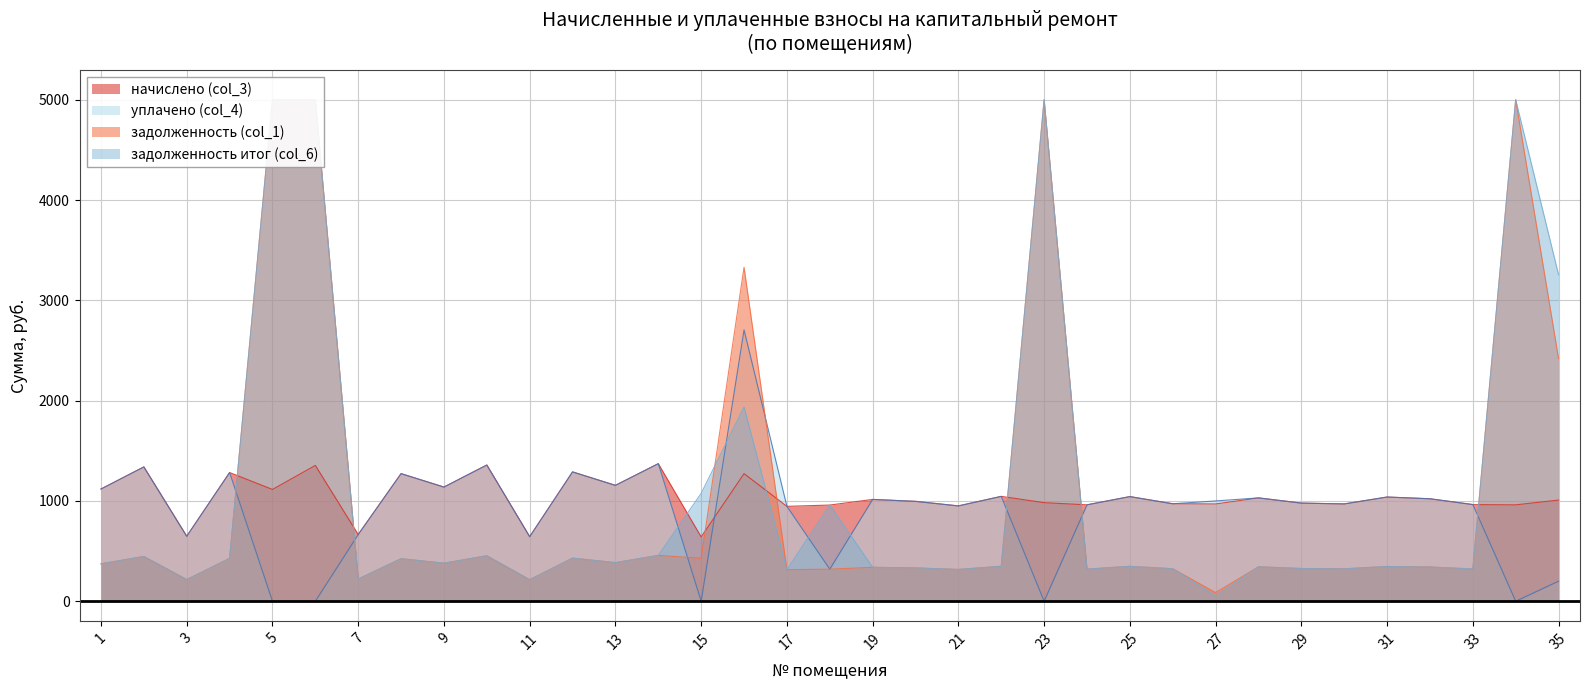

At which category does the chart reach its minimum across all series?

5